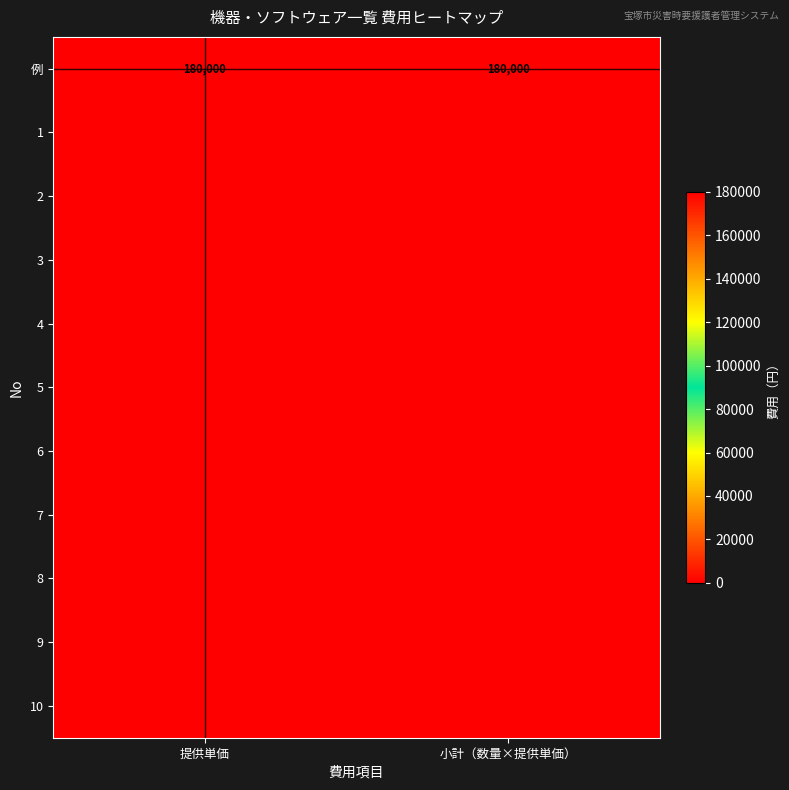

What is the average value of the 例 series?

180000